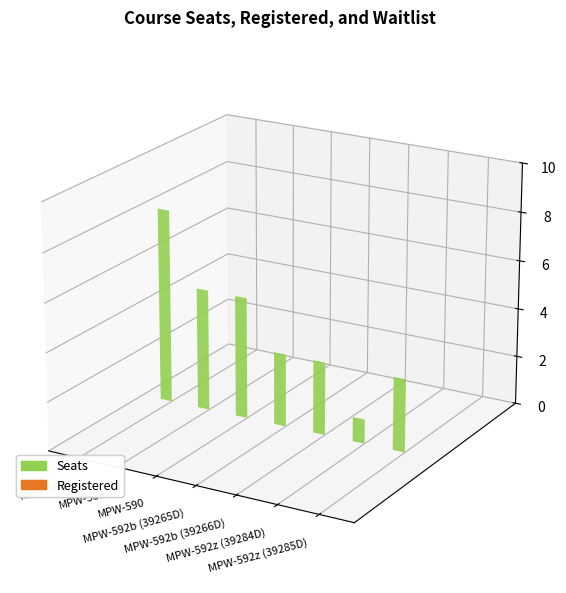

List the labels in order of Seats value, largest first.

MPW-585, MPW-589, MPW-590, MPW-592b (39265D), MPW-592b (39266D), MPW-592z (39285D), MPW-592z (39284D)